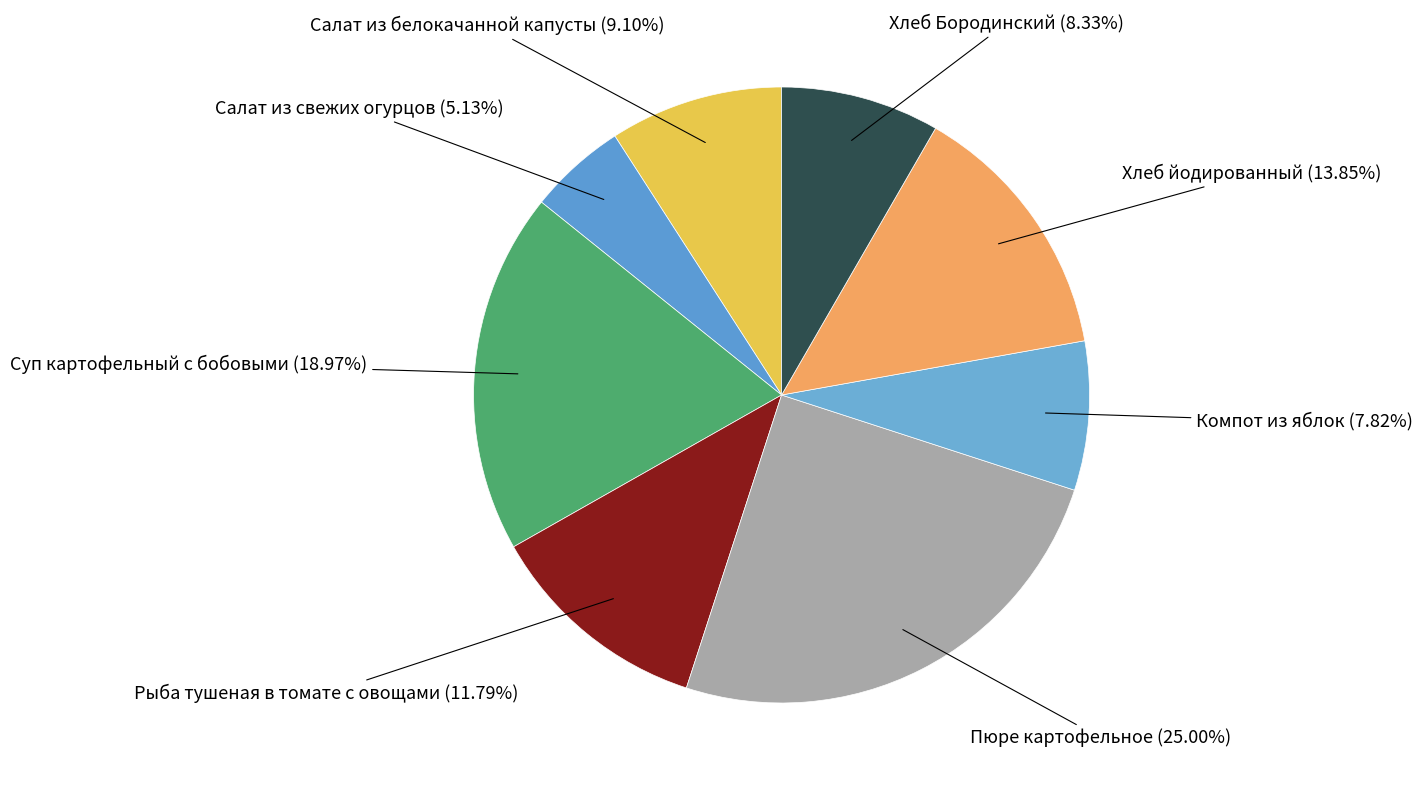

To the nearest percent, what is the combined percentage of Компот из яблок and Пюре картофельное?

33%